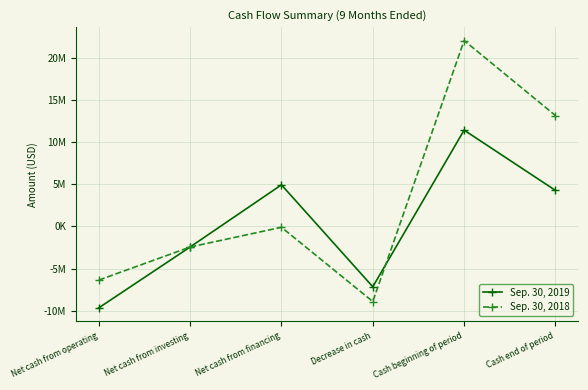

What is the value of the Sep. 30, 2018 point at the 5th from the left?

22095216